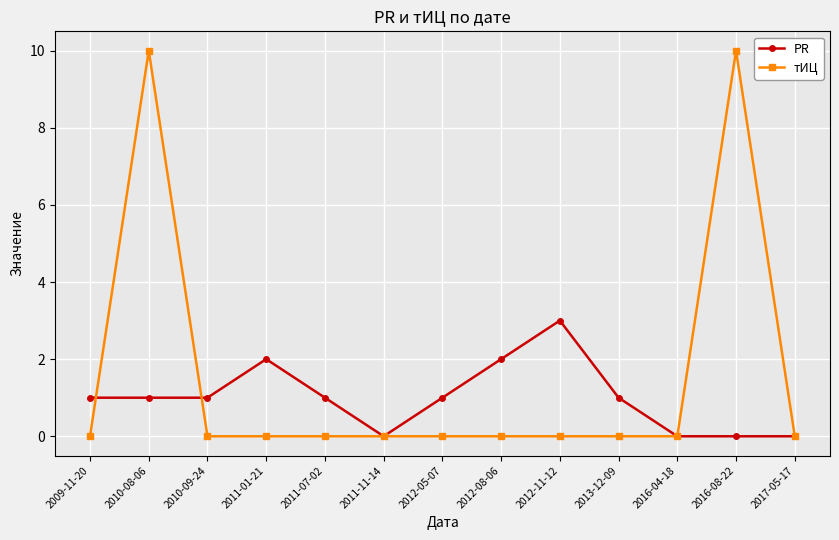

Is this an area chart (filled region under the line)?

No